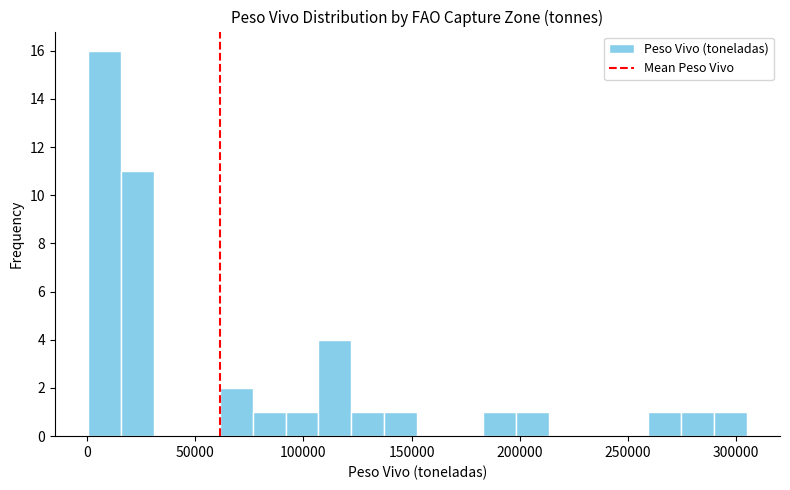

Read against the x-axis, roughly where is the centre of the tallest bar?

10000